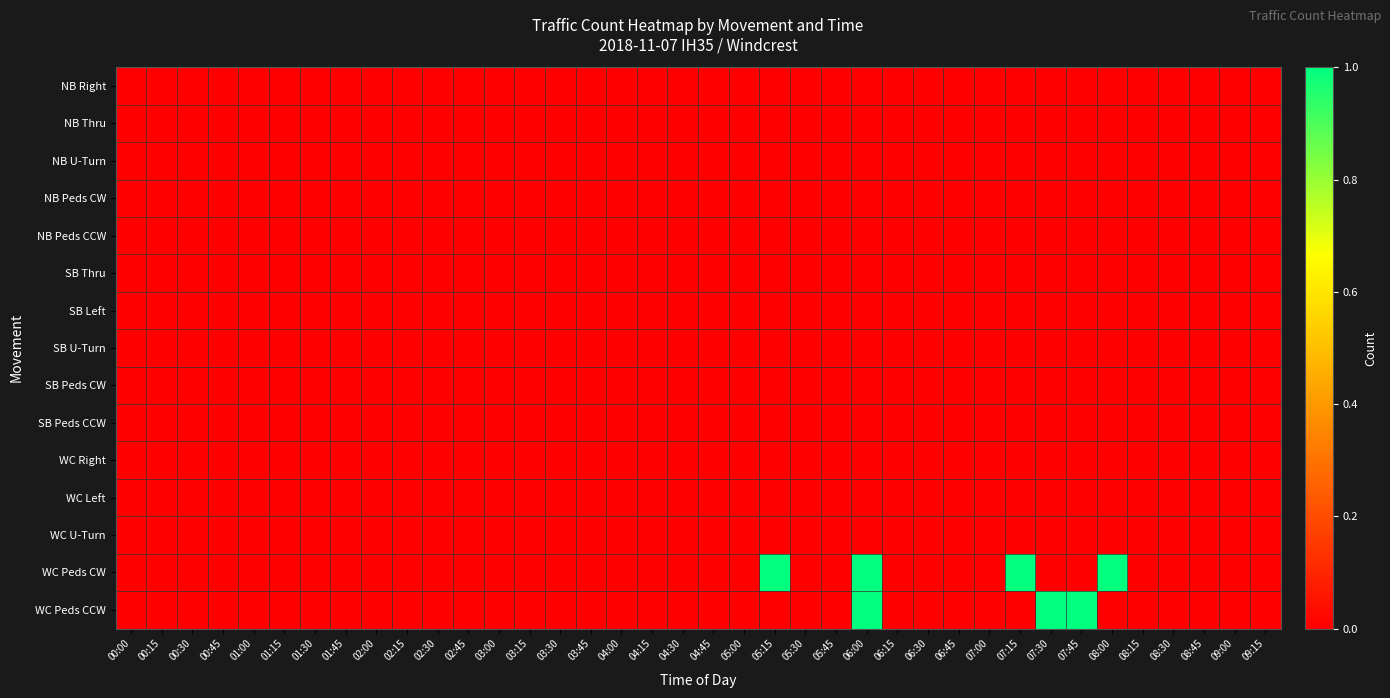

Rank the series by their maximum value, from highest to lowest.

WC Peds CW, WC Peds CCW, NB Right, NB Thru, NB U-Turn, NB Peds CW, NB Peds CCW, SB Thru, SB Left, SB U-Turn, SB Peds CW, SB Peds CCW, WC Right, WC Left, WC U-Turn